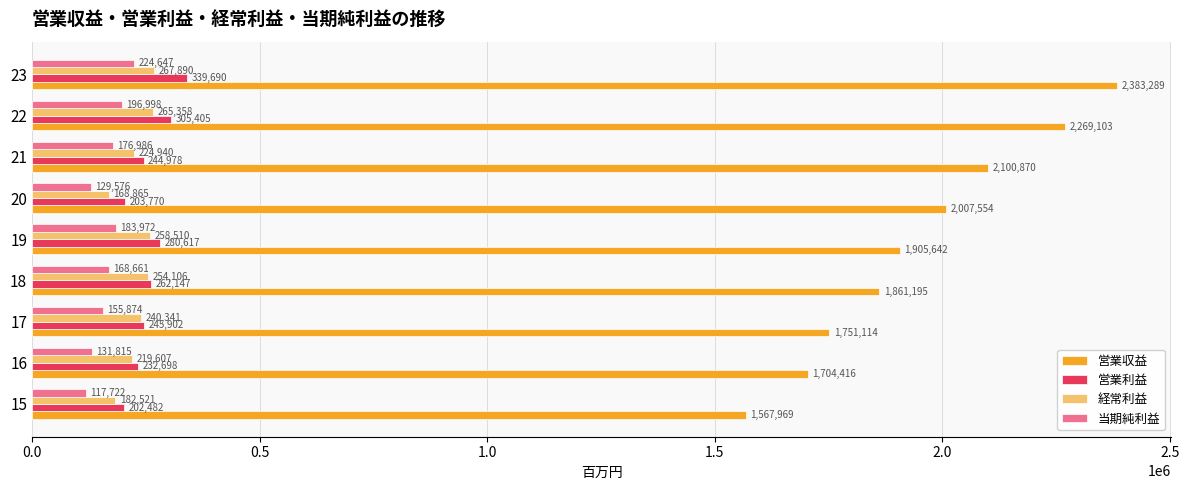

Where is 当期純利益 nearest to the value 171184?

18